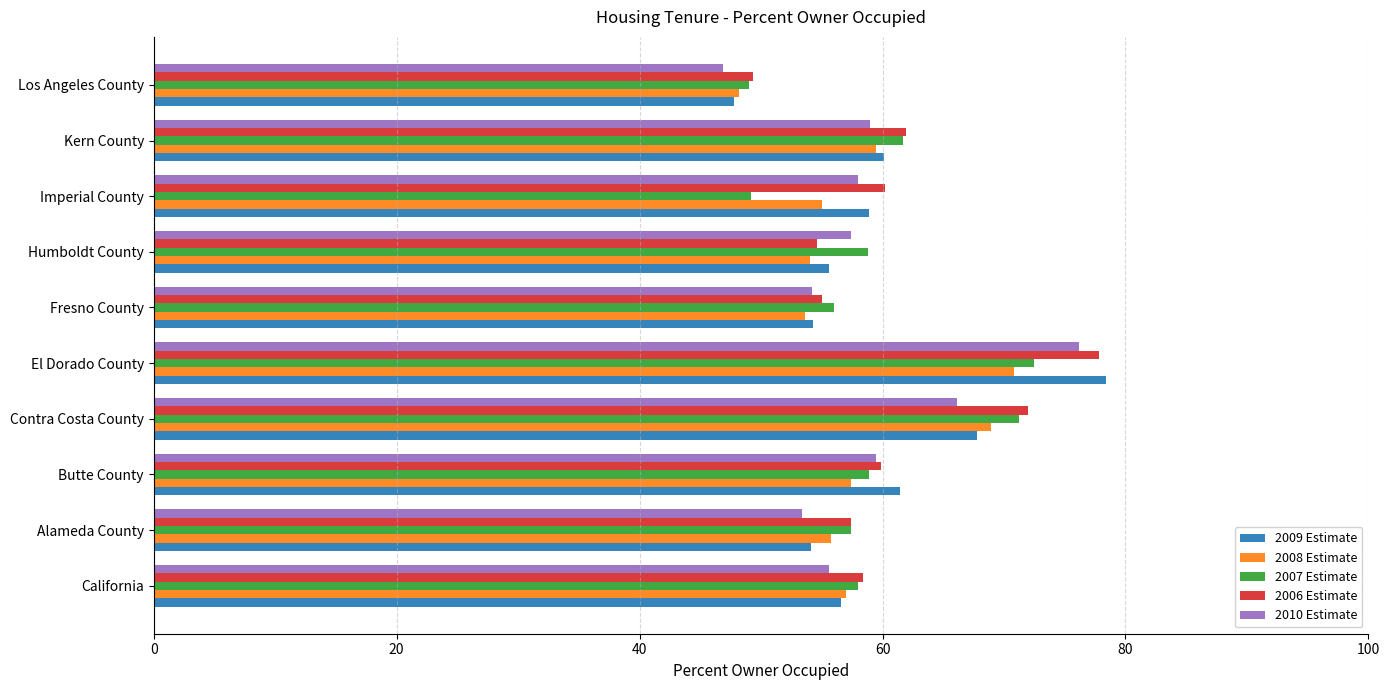

At which category is the sum across all series the highest?

El Dorado County